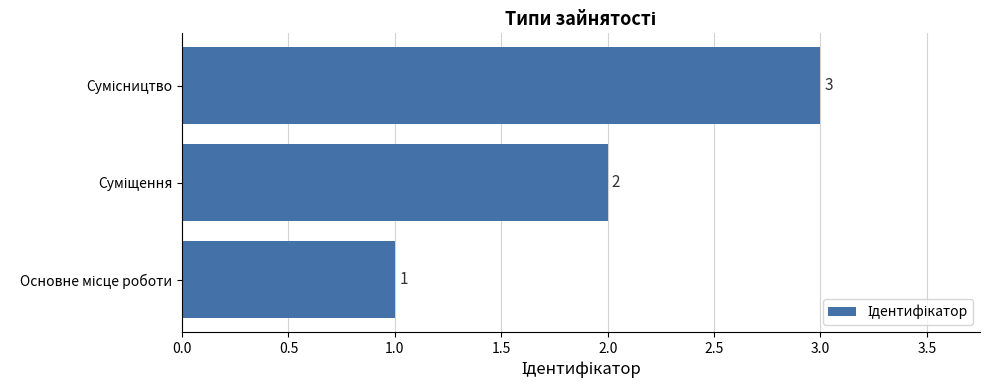

How many values are between 1 and 3?

3